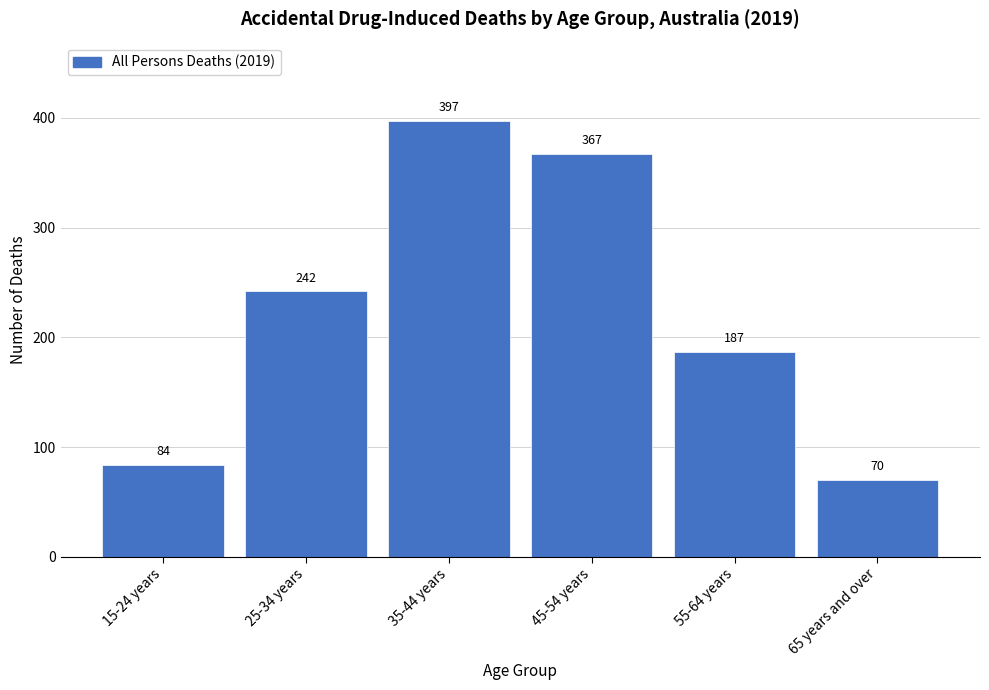

Reading right to left, extract all data points from this chart.

65 years and over=70	55-64 years=187	45-54 years=367	35-44 years=397	25-34 years=242	15-24 years=84